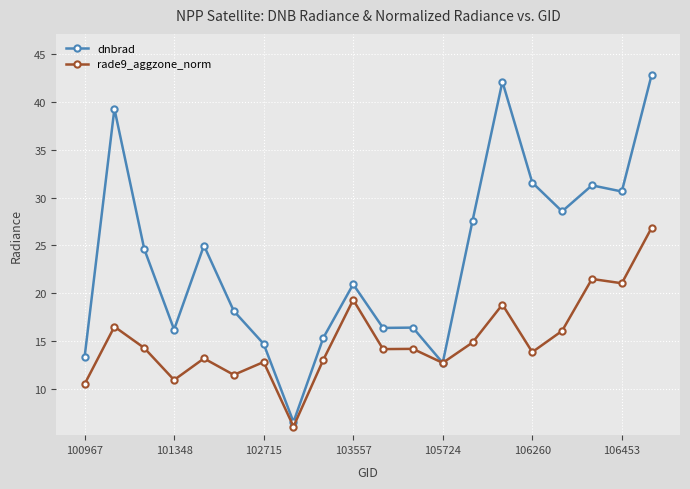

Which series has the largest total across all categories?

dnbrad